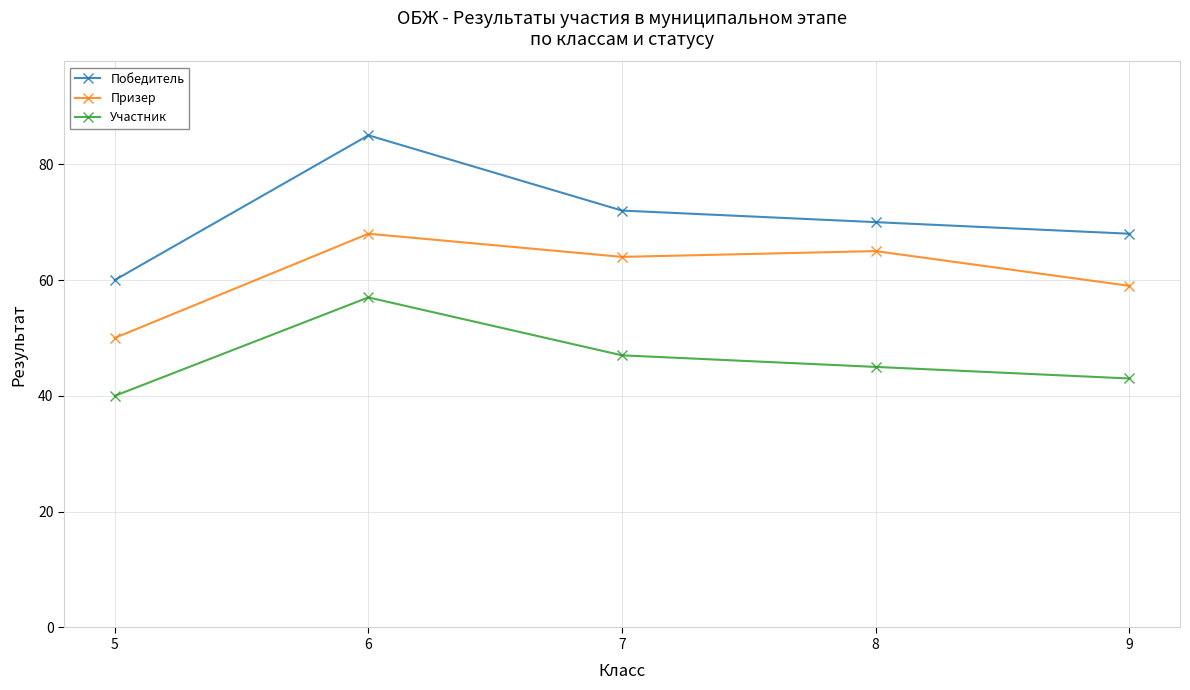

True or false: Участник has a value of 31 at 7.

False